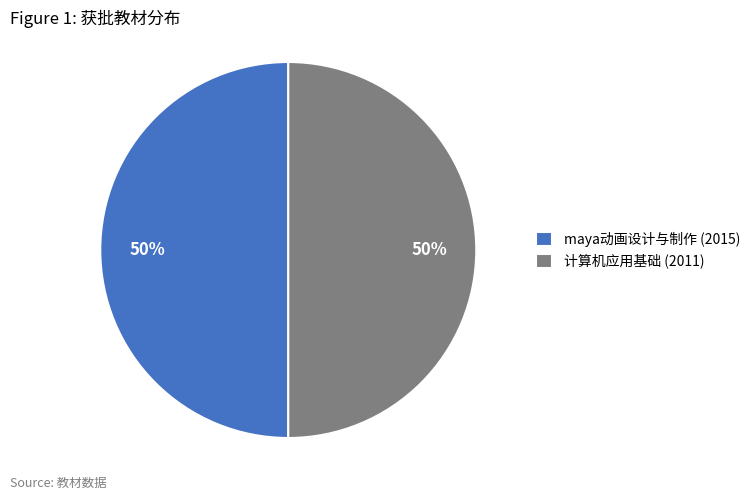

To the nearest percent, what is the average slice percentage?

50%